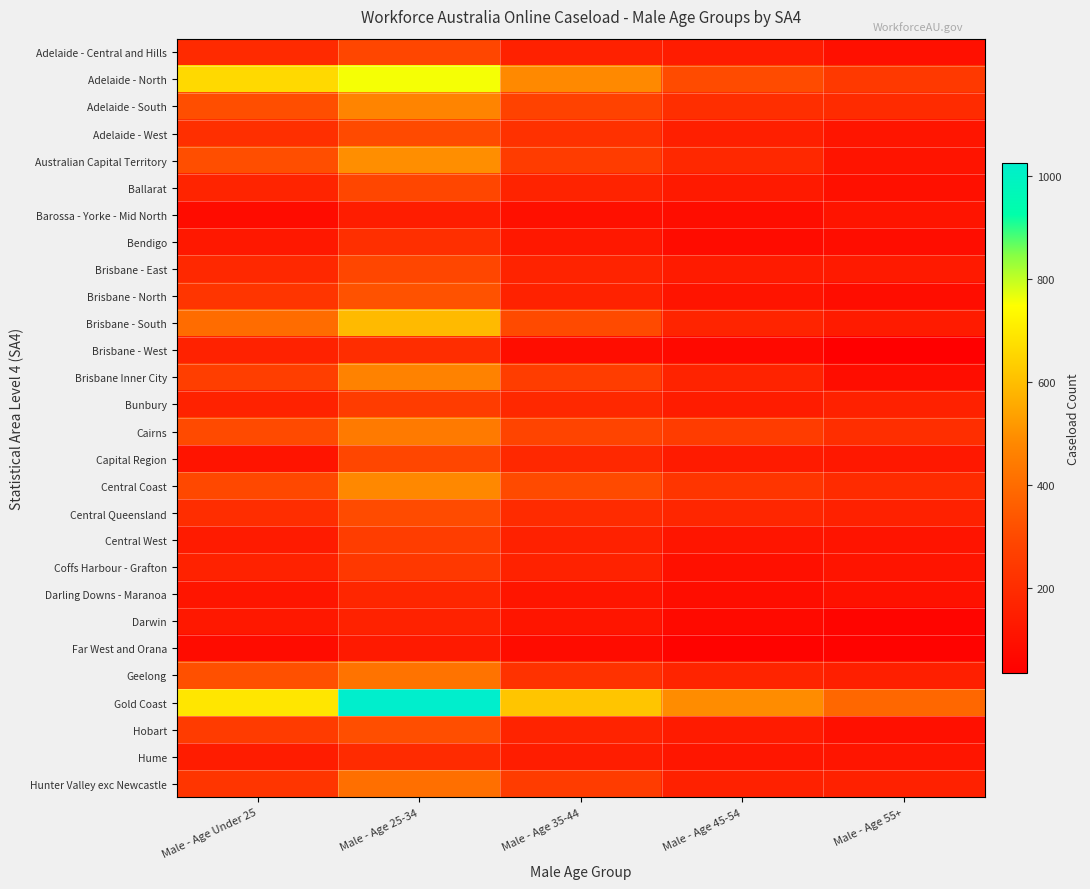

Which series has the largest total across all categories?

Gold Coast